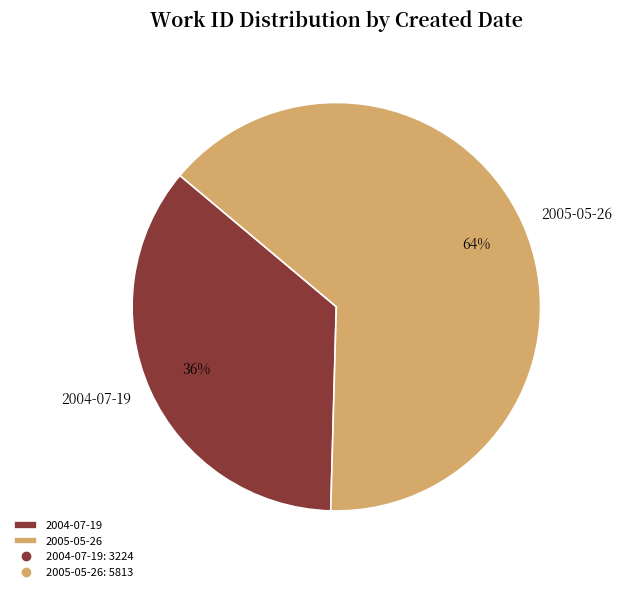

Is the sum of 2005-05-26 and 2004-07-19 greater than half?

Yes